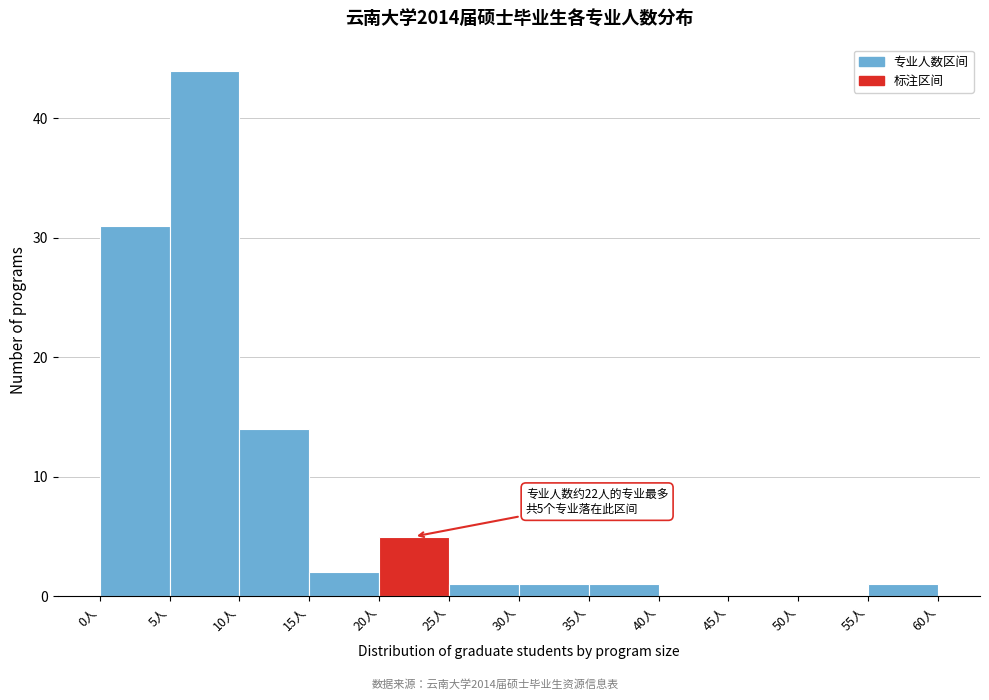

Which range on the x-axis has the tallest bar?

5 to 10